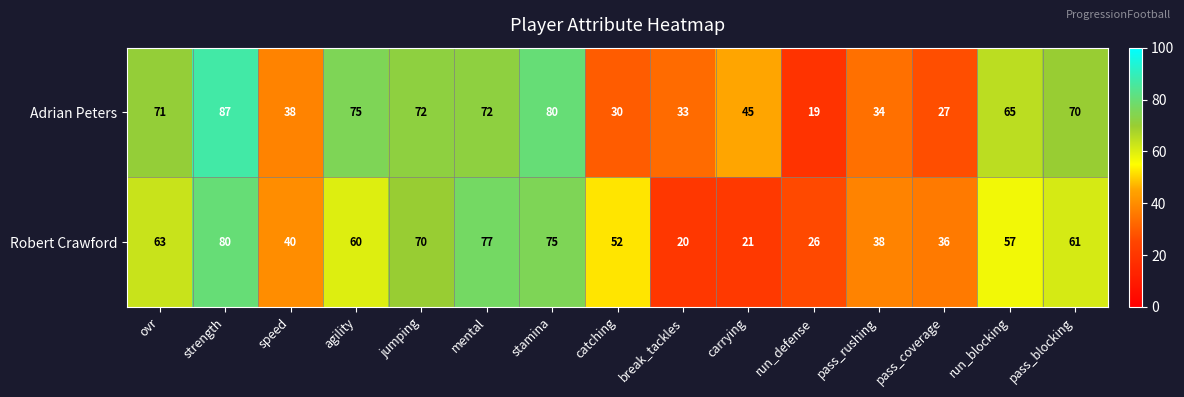

What is the highest value of the Robert Crawford series?

80